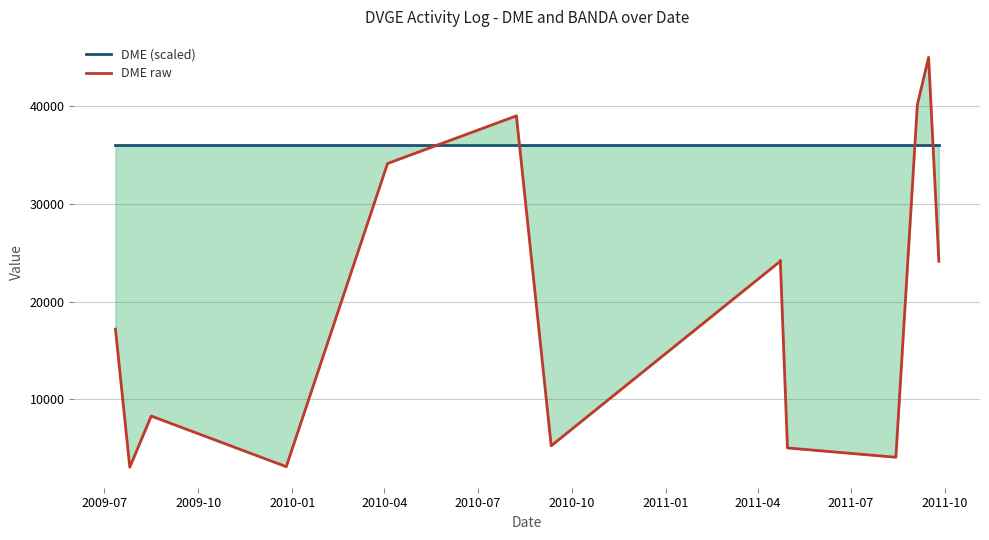

Which series has the largest range (max minus min)?

DME raw